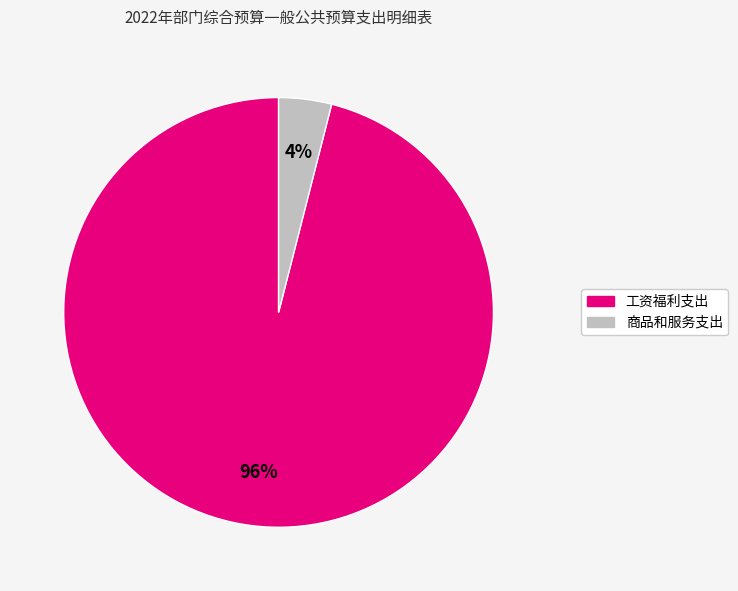

True or false: 商品和服务支出 accounts for 4% of the total.

True